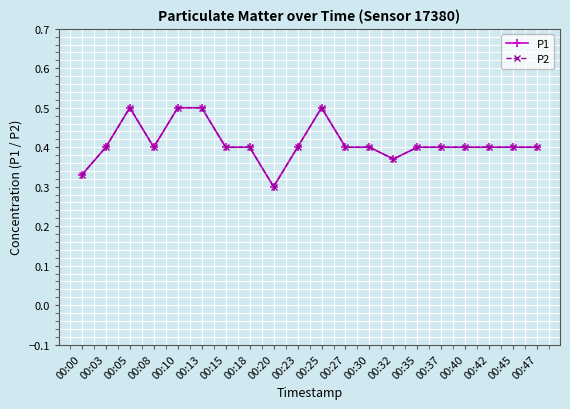

Is this an area chart (filled region under the line)?

No